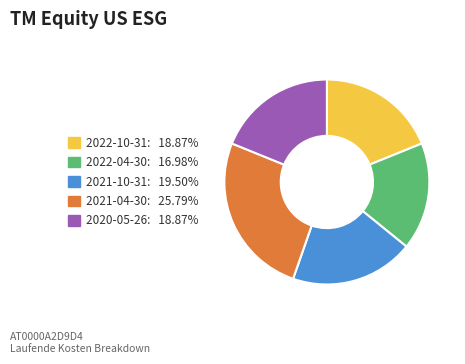

Count the number of slices in the pie.

5